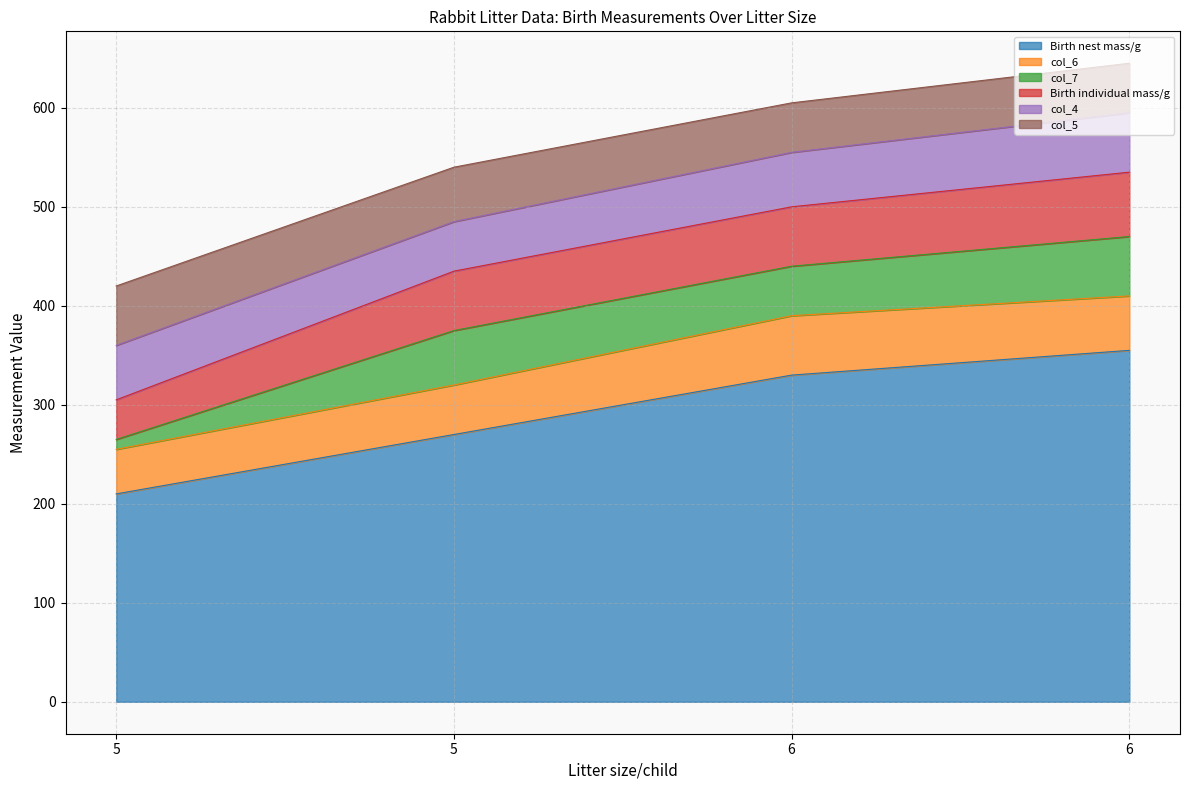

The col_4 series shows 50 at 5. True or false?

True